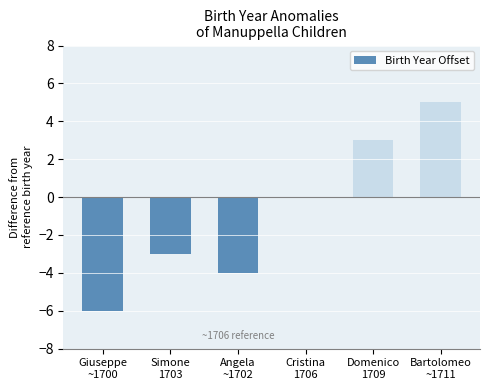

The chart shows a value of -3 at Giuseppe
~1700. True or false?

False